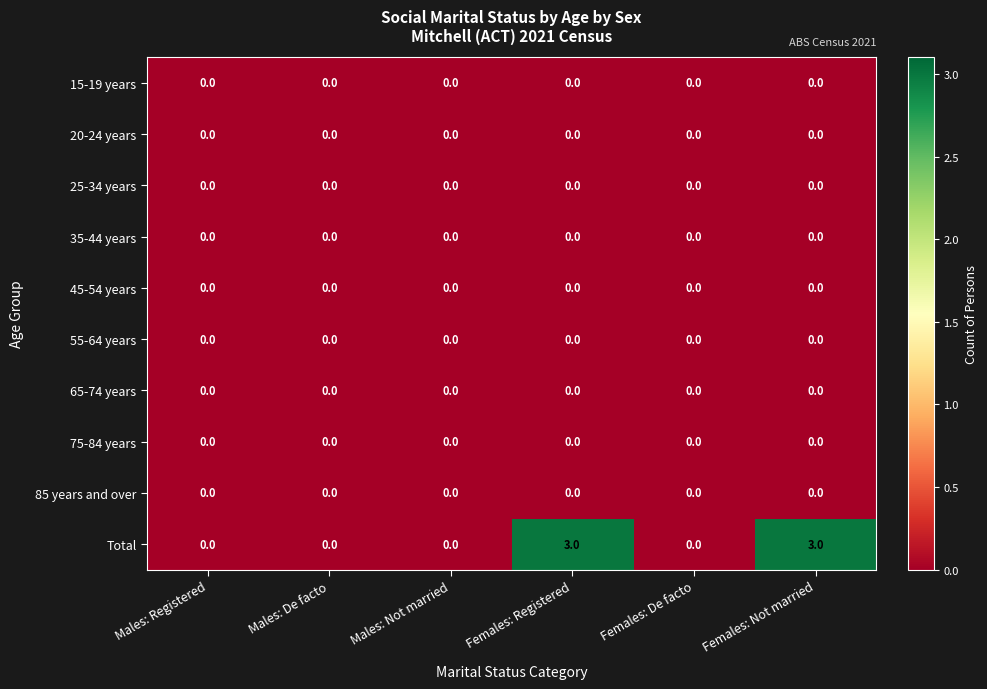

Is it true that 85 years and over equals 0 at Females: De facto?

True